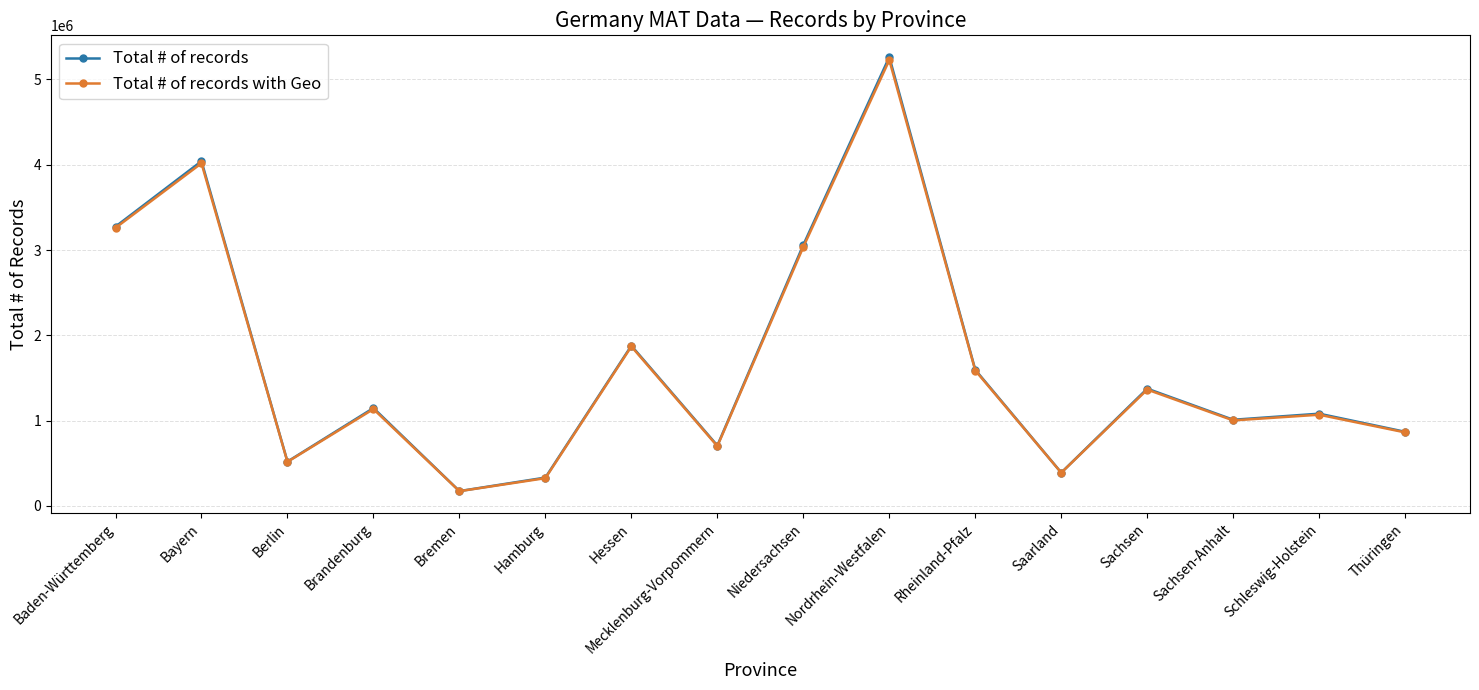

At how many categories does at least one series exceed 650581?

12